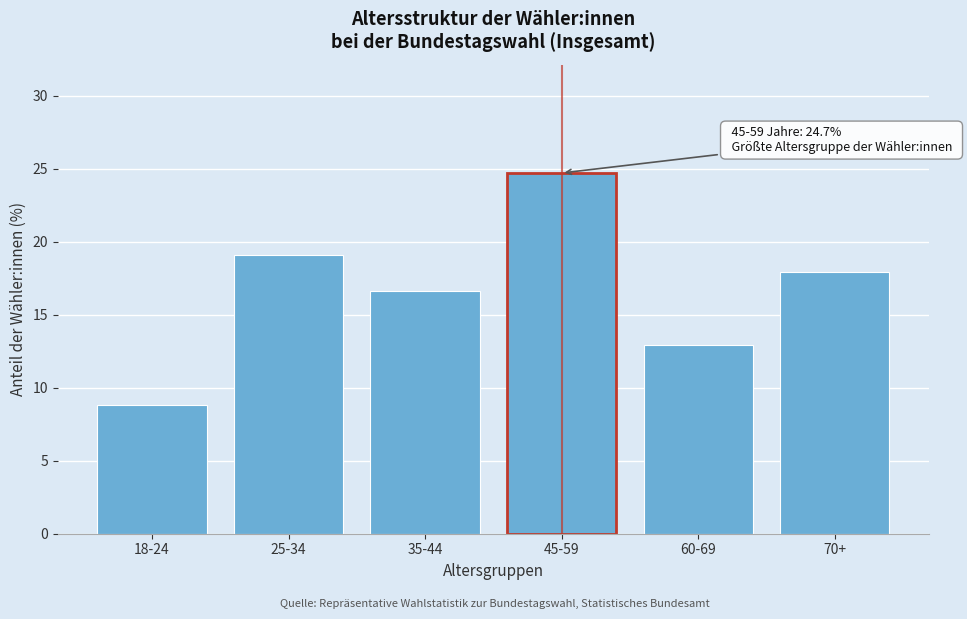

Reading right to left, list all the values displayed in this chart.

70+=17.9	60-69=12.9	45-59=24.7	35-44=16.6	25-34=19.1	18-24=8.8